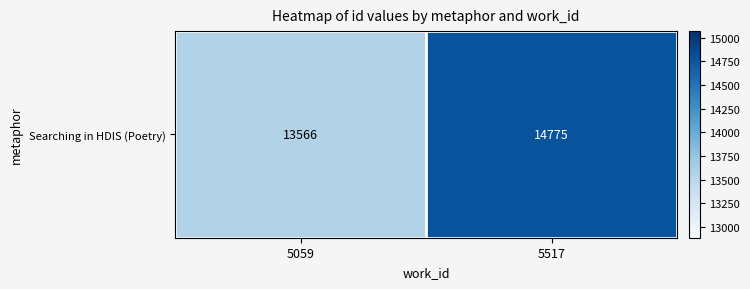

What is the average value?

14170